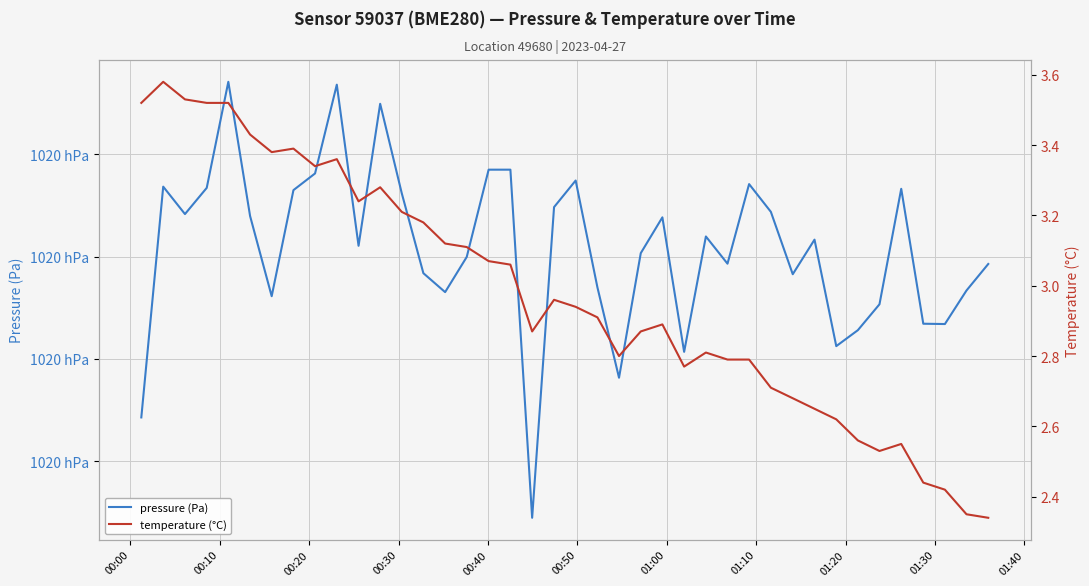

How many data points in pressure (Pa) are less than 102011?

19